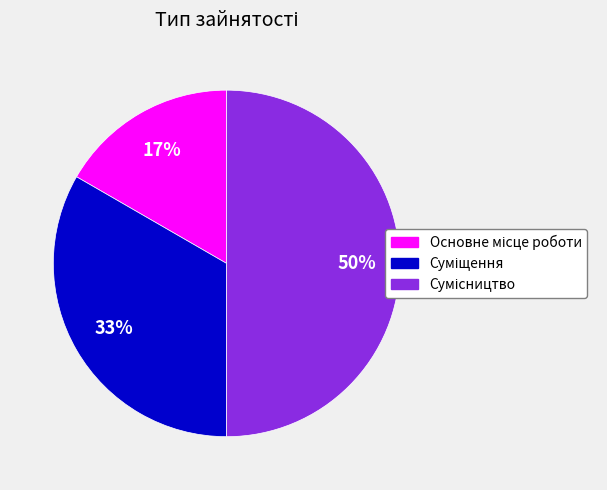

To the nearest percent, what is the average slice percentage?

33%